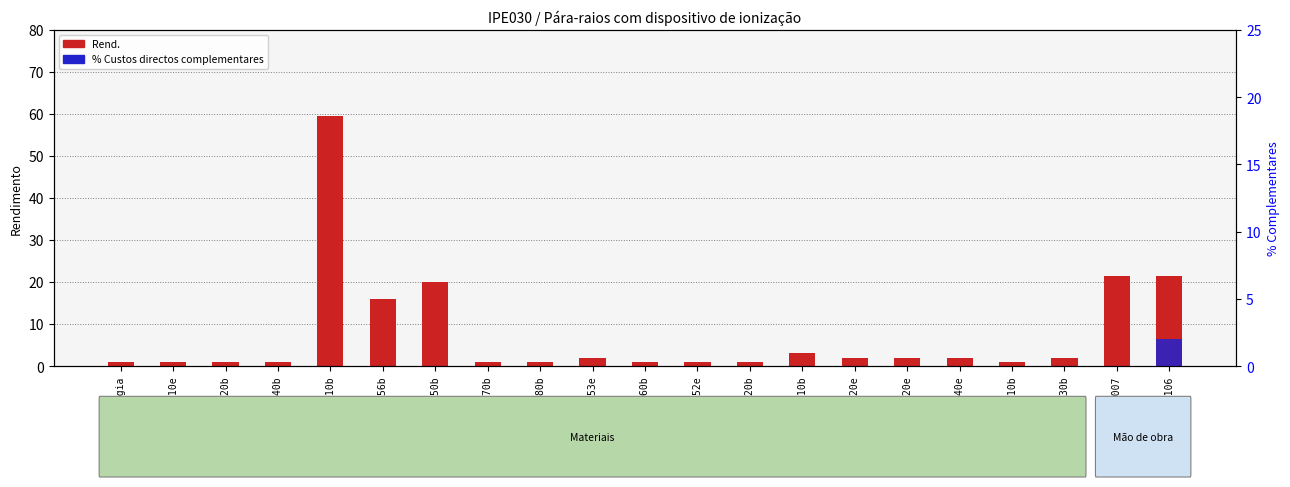

What is the difference between the maximum and minimum values in the Rend. series?

58.5